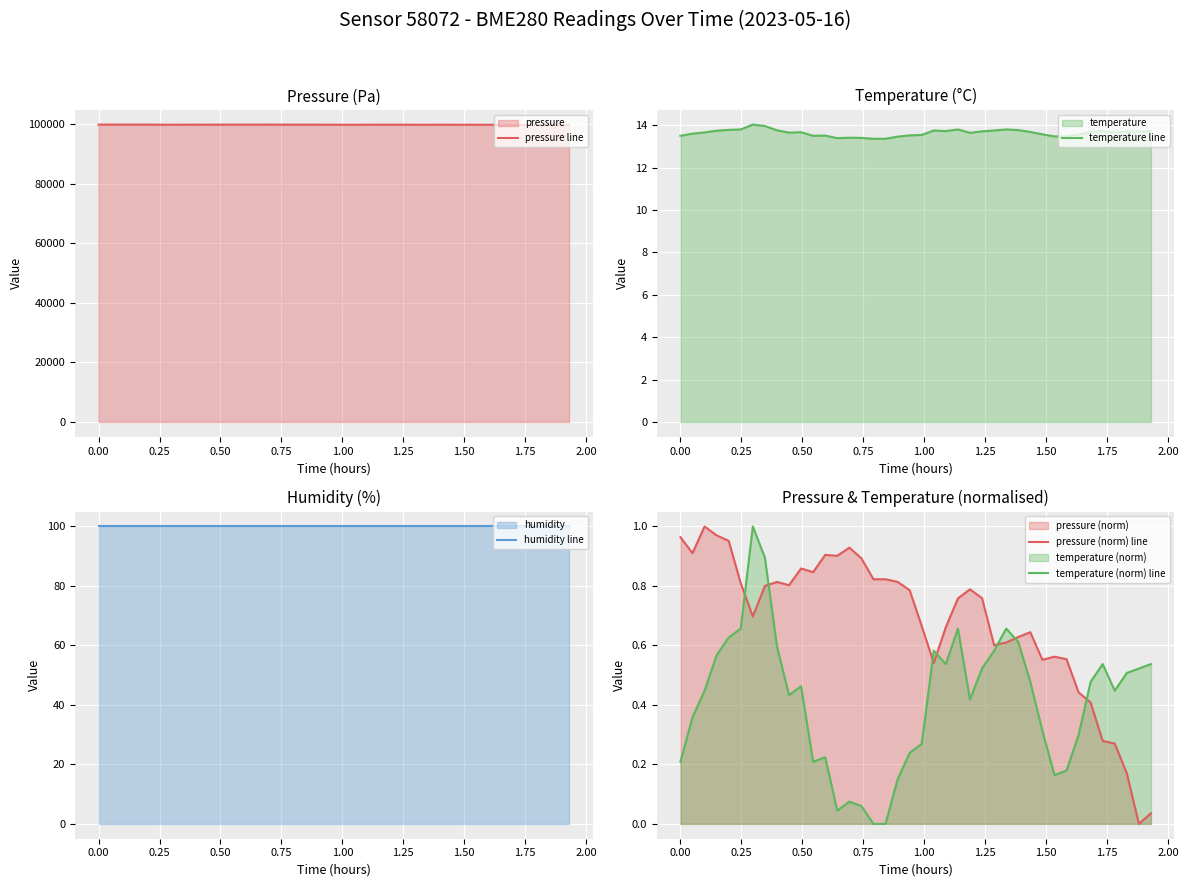

How many interior local valleys does the pressure line series have?

9